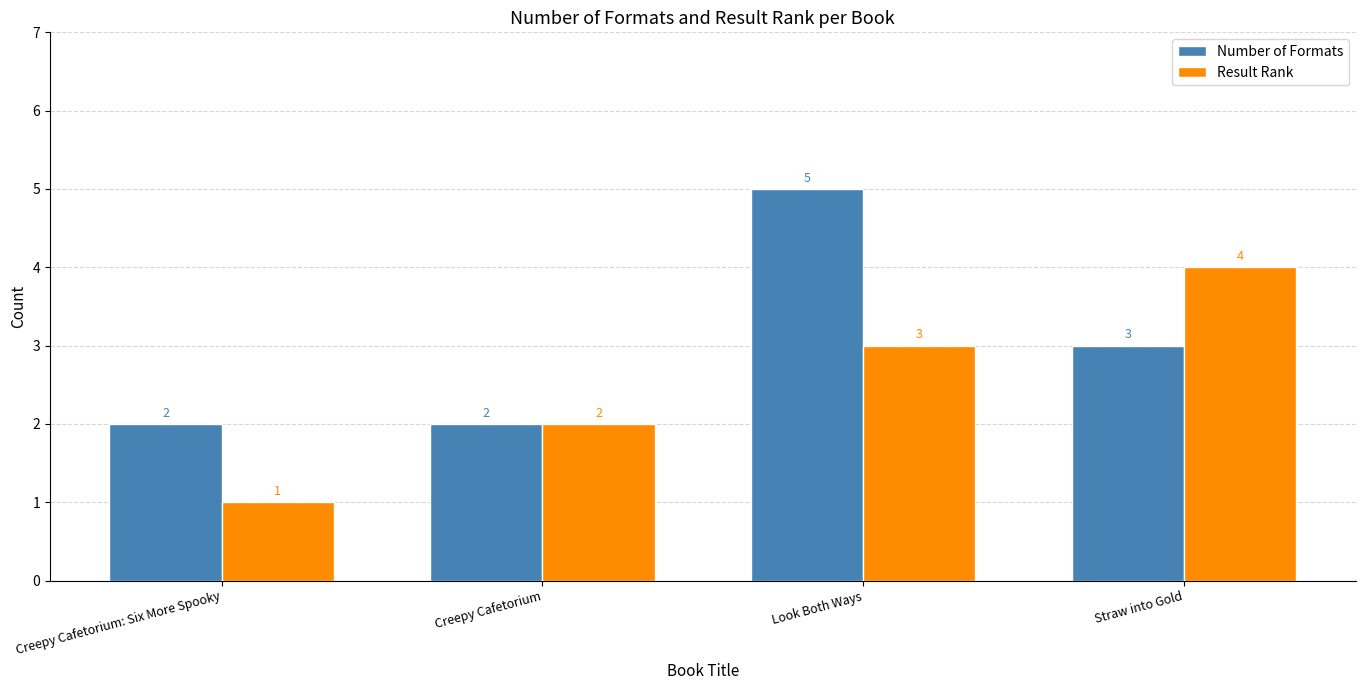

Count the number of categories in the chart.

4